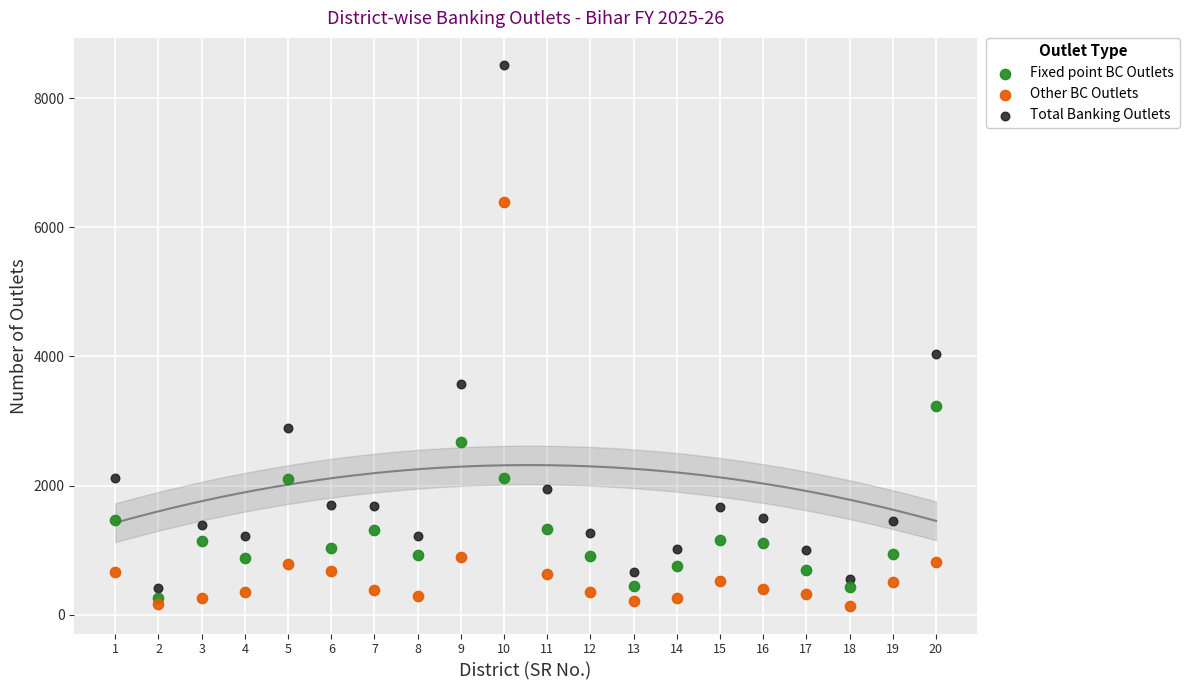

Which series reaches the maximum Y coordinate?

Total Banking Outlets